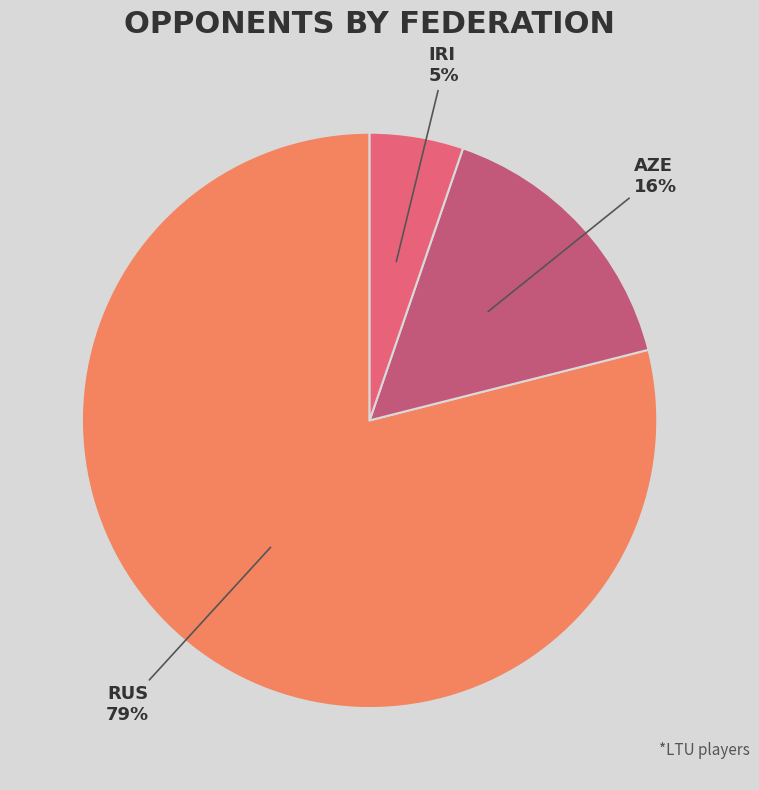

Count the number of slices in the pie.

3